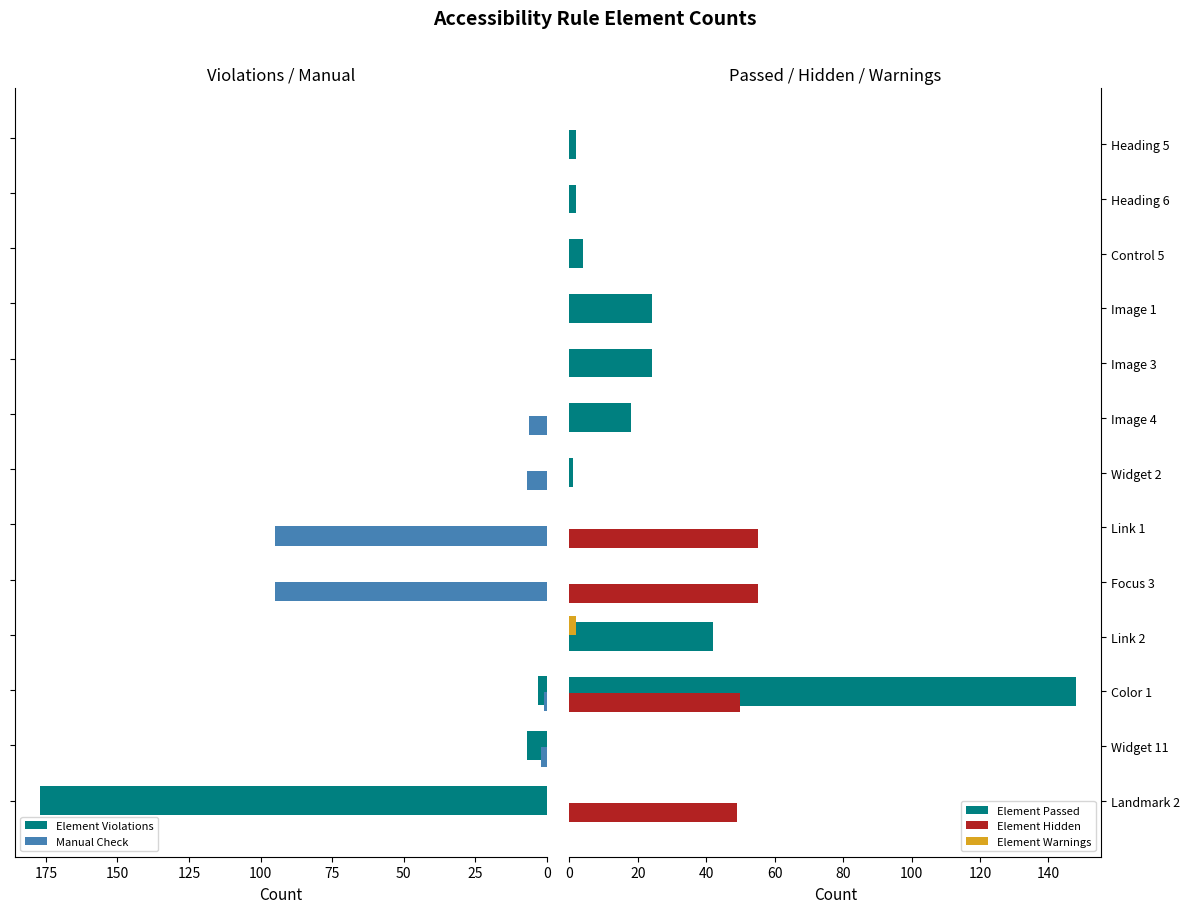

At which label does Element Passed reach its peak?

Color 1